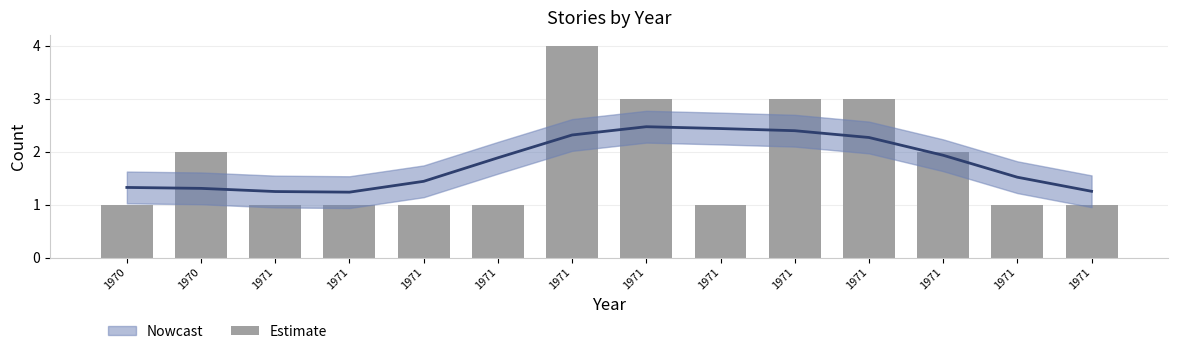

List the labels in order of value, smallest first.

1970, 1971, 1971, 1971, 1971, 1971, 1971, 1971, 1970, 1971, 1971, 1971, 1971, 1971